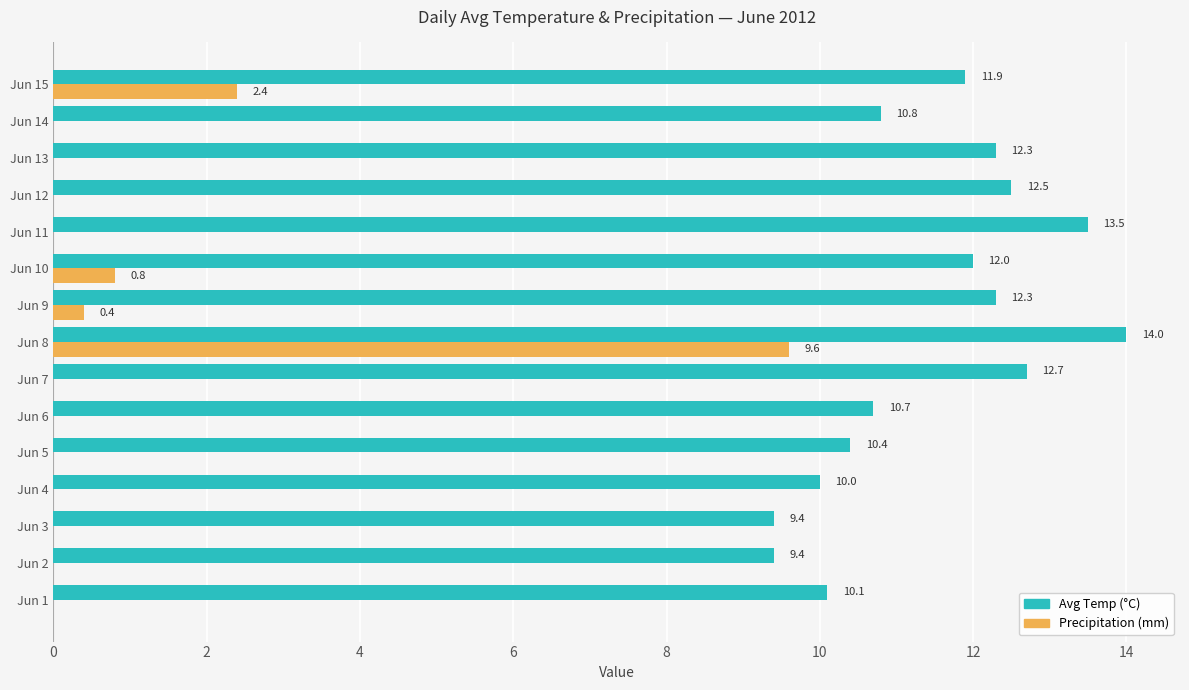

Where is Precipitation (mm) nearest to the value 4?

Jun 15